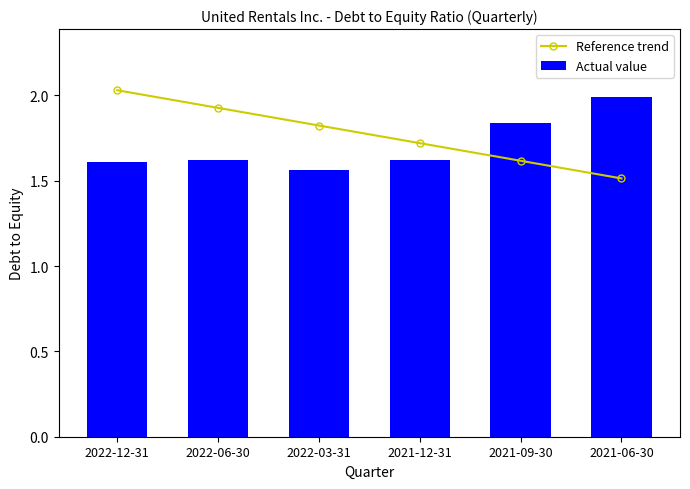

What is the difference between the highest and lowest values at 2021-06-30?

0.5